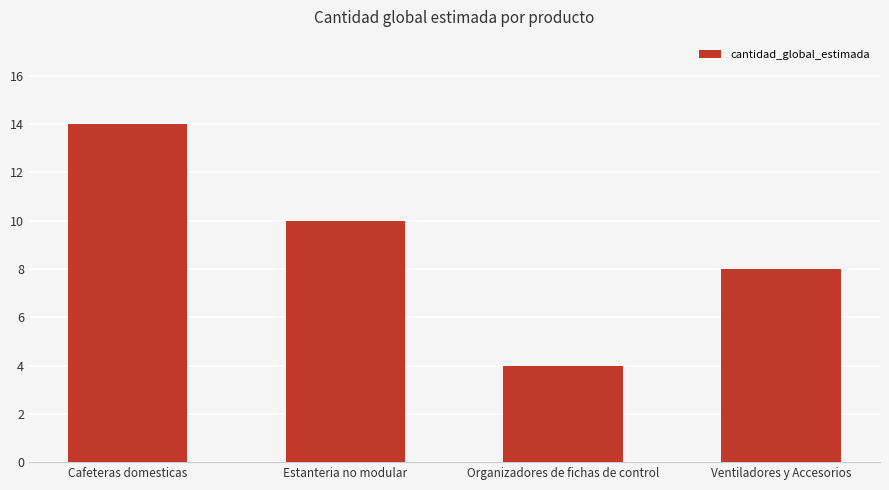

Reading left to right, transcribe all the data shown in this chart.

Cafeteras domesticas=14	Estanteria no modular=10	Organizadores de fichas de control=4	Ventiladores y Accesorios=8